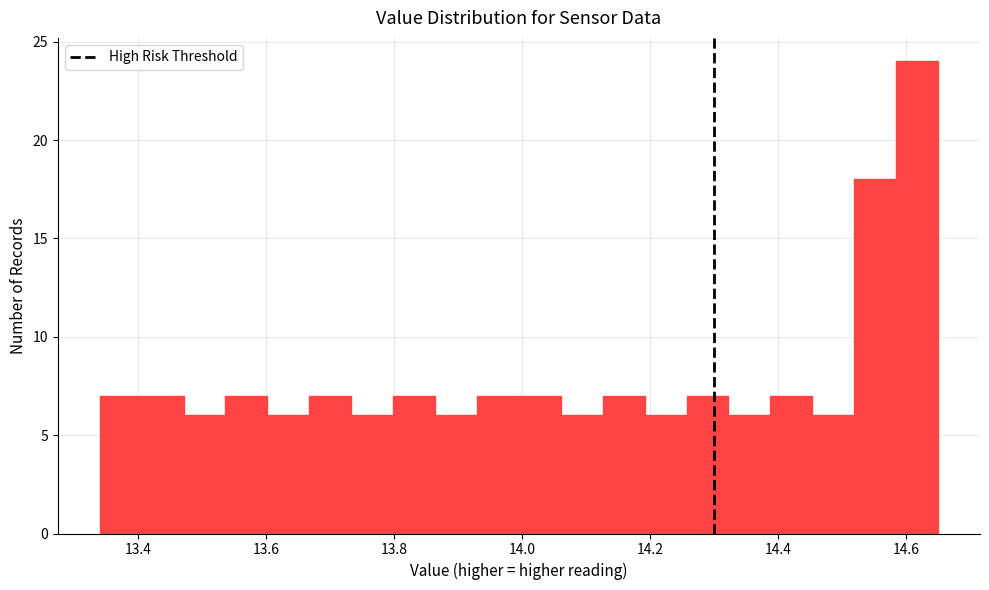

Read against the x-axis, roughly where is the centre of the tallest bar?

14.62